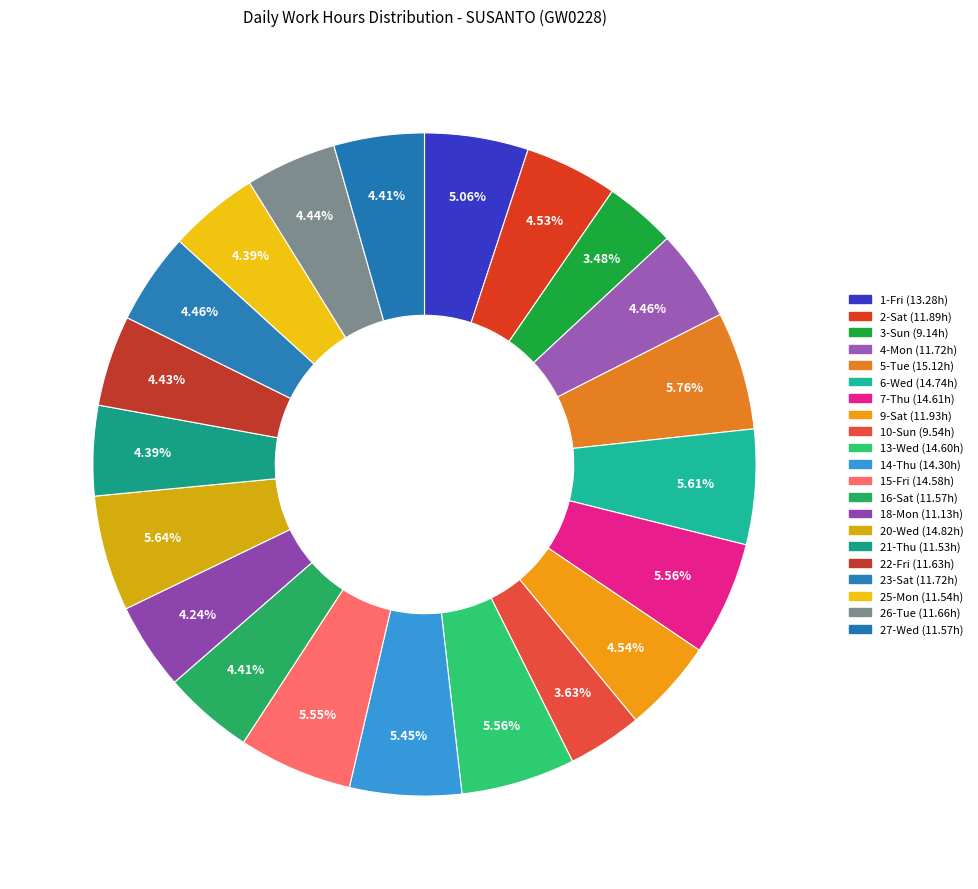

What is the largest slice in the pie chart?

5-Tue